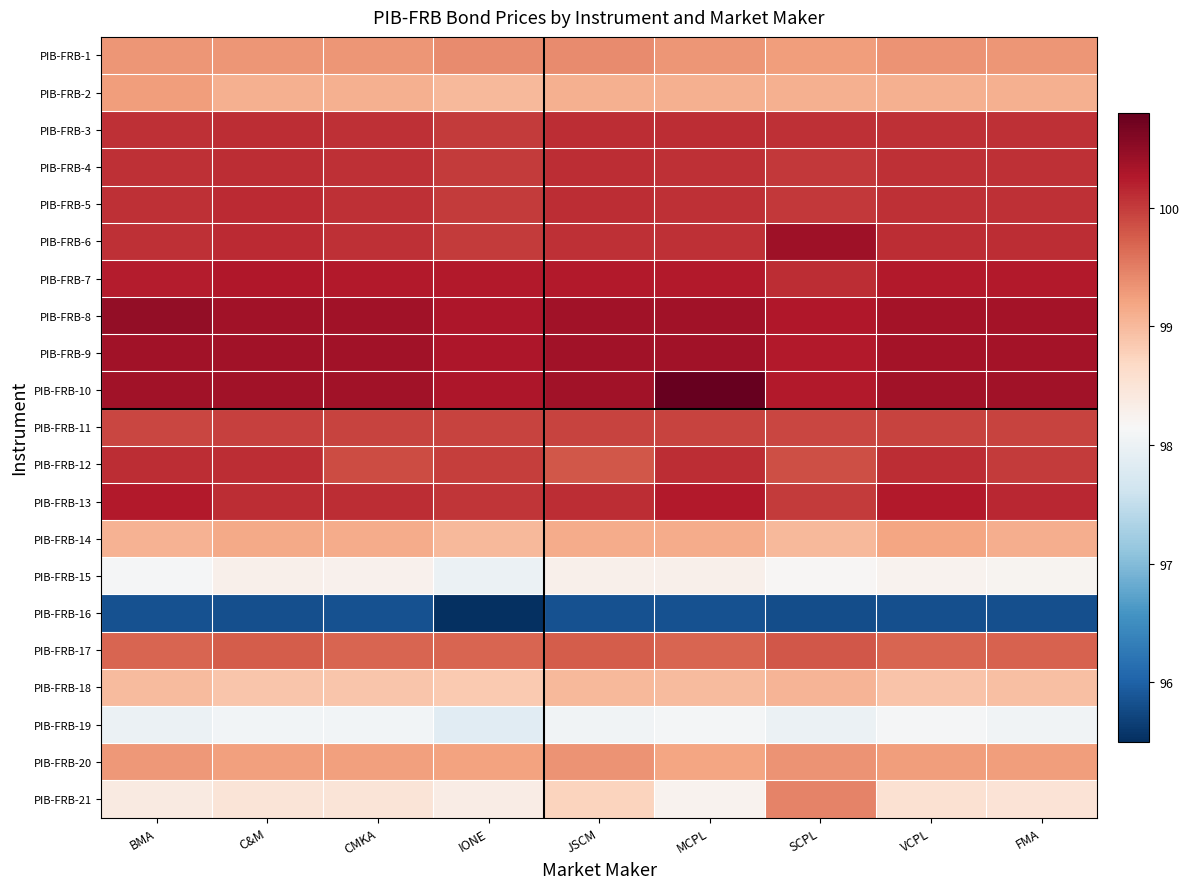

Reading left to right, what are all the values shown in this chart?

PIB-FRB-1: BMA=99.3	C&M=99.3	CMKA=99.3	IONE=99.4	JSCM=99.4	MCPL=99.3	SCPL=99.2	VCPL=99.3	FMA=99.3
PIB-FRB-2: BMA=99.2	C&M=99.1	CMKA=99.1	IONE=99.0	JSCM=99.1	MCPL=99.1	SCPL=99.1	VCPL=99.1	FMA=99.1
PIB-FRB-3: BMA=100.1	C&M=100.1	CMKA=100.1	IONE=100.0	JSCM=100.1	MCPL=100.1	SCPL=100.1	VCPL=100.1	FMA=100.1
PIB-FRB-4: BMA=100.1	C&M=100.1	CMKA=100.1	IONE=100.0	JSCM=100.1	MCPL=100.1	SCPL=100.0	VCPL=100.1	FMA=100.1
PIB-FRB-5: BMA=100.1	C&M=100.1	CMKA=100.1	IONE=100.0	JSCM=100.1	MCPL=100.1	SCPL=100.0	VCPL=100.1	FMA=100.1
PIB-FRB-6: BMA=100.1	C&M=100.1	CMKA=100.1	IONE=100.0	JSCM=100.1	MCPL=100.1	SCPL=100.4	VCPL=100.1	FMA=100.1
PIB-FRB-7: BMA=100.2	C&M=100.3	CMKA=100.2	IONE=100.2	JSCM=100.2	MCPL=100.2	SCPL=100.1	VCPL=100.2	FMA=100.2
PIB-FRB-8: BMA=100.5	C&M=100.4	CMKA=100.4	IONE=100.3	JSCM=100.4	MCPL=100.4	SCPL=100.3	VCPL=100.3	FMA=100.4
PIB-FRB-9: BMA=100.4	C&M=100.4	CMKA=100.4	IONE=100.3	JSCM=100.4	MCPL=100.4	SCPL=100.3	VCPL=100.3	FMA=100.4
PIB-FRB-10: BMA=100.4	C&M=100.4	CMKA=100.4	IONE=100.3	JSCM=100.4	MCPL=100.8	SCPL=100.3	VCPL=100.4	FMA=100.4
PIB-FRB-11: BMA=99.9	C&M=100.0	CMKA=99.9	IONE=100.0	JSCM=100.0	MCPL=100.0	SCPL=99.9	VCPL=100.0	FMA=100.0
PIB-FRB-12: BMA=100.1	C&M=100.1	CMKA=99.9	IONE=100.0	JSCM=99.8	MCPL=100.1	SCPL=99.9	VCPL=100.1	FMA=100.0
PIB-FRB-13: BMA=100.2	C&M=100.1	CMKA=100.1	IONE=100.0	JSCM=100.1	MCPL=100.2	SCPL=100.0	VCPL=100.2	FMA=100.1
PIB-FRB-14: BMA=99.1	C&M=99.2	CMKA=99.1	IONE=99.0	JSCM=99.1	MCPL=99.1	SCPL=99.0	VCPL=99.2	FMA=99.1
PIB-FRB-15: BMA=98.1	C&M=98.3	CMKA=98.3	IONE=98.0	JSCM=98.3	MCPL=98.3	SCPL=98.2	VCPL=98.2	FMA=98.2
PIB-FRB-16: BMA=95.8	C&M=95.8	CMKA=95.8	IONE=95.5	JSCM=95.8	MCPL=95.8	SCPL=95.8	VCPL=95.8	FMA=95.8
PIB-FRB-17: BMA=99.7	C&M=99.8	CMKA=99.7	IONE=99.7	JSCM=99.8	MCPL=99.7	SCPL=99.8	VCPL=99.7	FMA=99.7
PIB-FRB-18: BMA=99.0	C&M=98.9	CMKA=98.9	IONE=98.8	JSCM=99.0	MCPL=99.0	SCPL=99.0	VCPL=98.9	FMA=98.9
PIB-FRB-19: BMA=98.0	C&M=98.1	CMKA=98.1	IONE=97.8	JSCM=98.0	MCPL=98.1	SCPL=98.0	VCPL=98.1	FMA=98.0
PIB-FRB-20: BMA=99.3	C&M=99.2	CMKA=99.2	IONE=99.2	JSCM=99.3	MCPL=99.2	SCPL=99.3	VCPL=99.2	FMA=99.3
PIB-FRB-21: BMA=98.4	C&M=98.5	CMKA=98.5	IONE=98.3	JSCM=98.8	MCPL=98.2	SCPL=99.5	VCPL=98.5	FMA=98.5